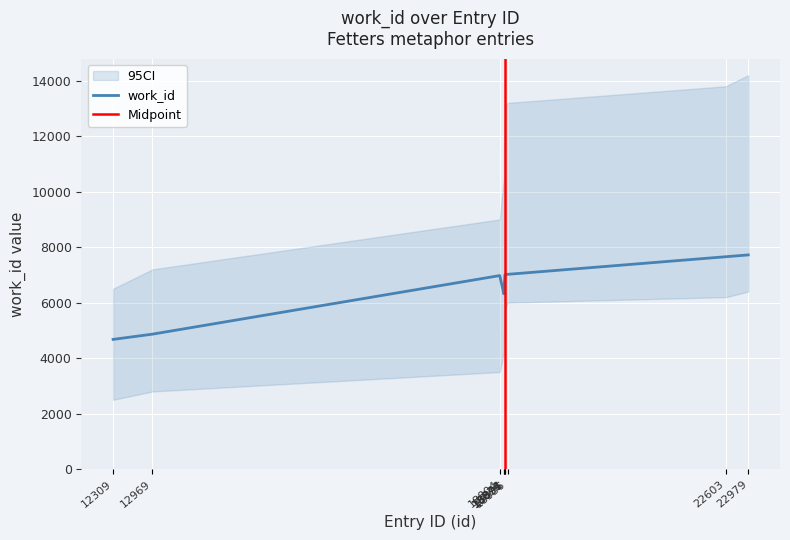

Which has a higher value, 18874 or 18896?

18896